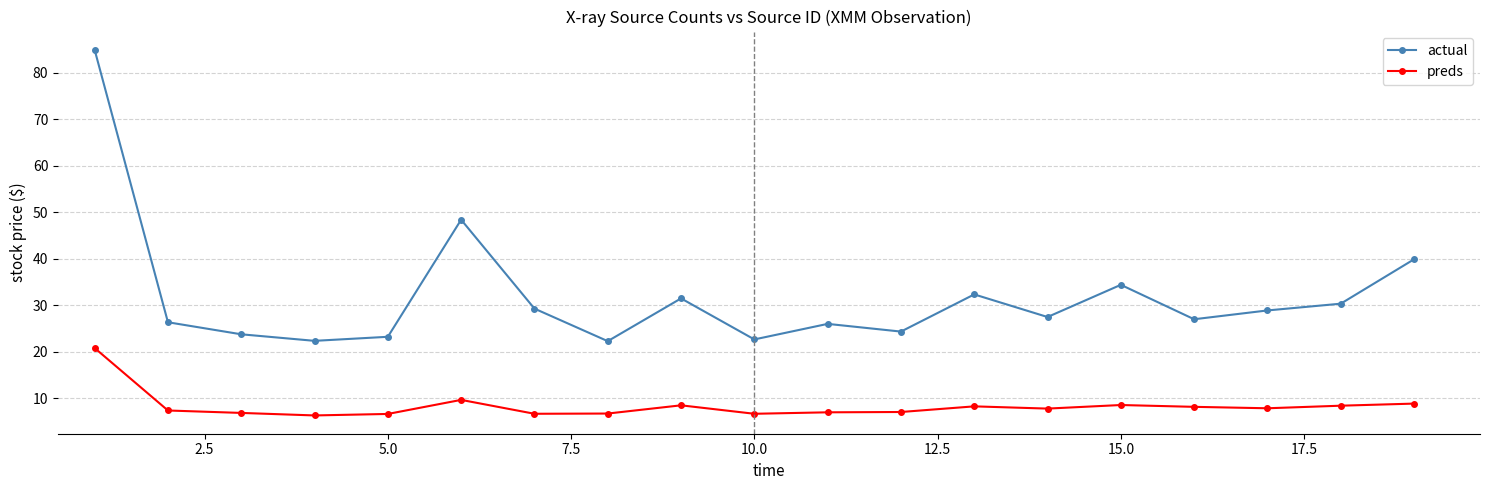

Which series has the largest total across all categories?

actual